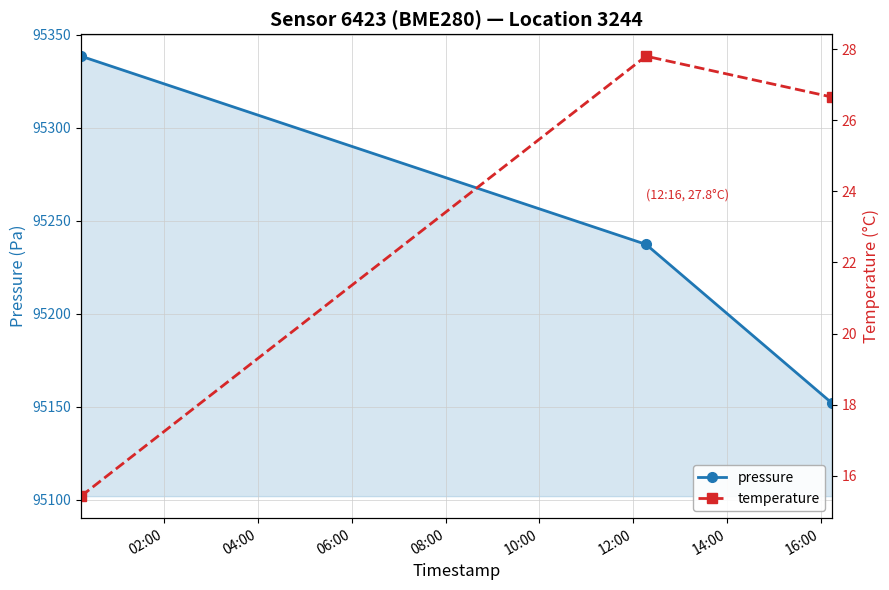

What is the minimum value shown in the chart?

15.4